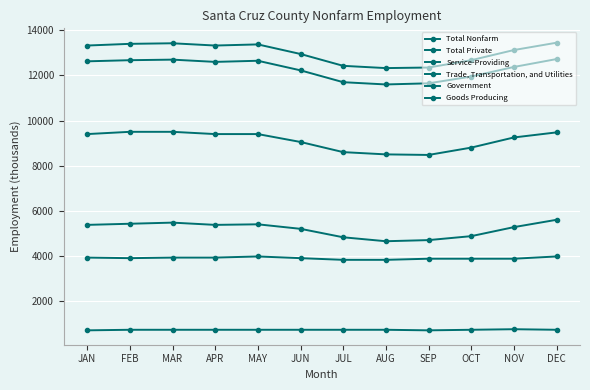

How many interior local valleys does the Government series have?

1